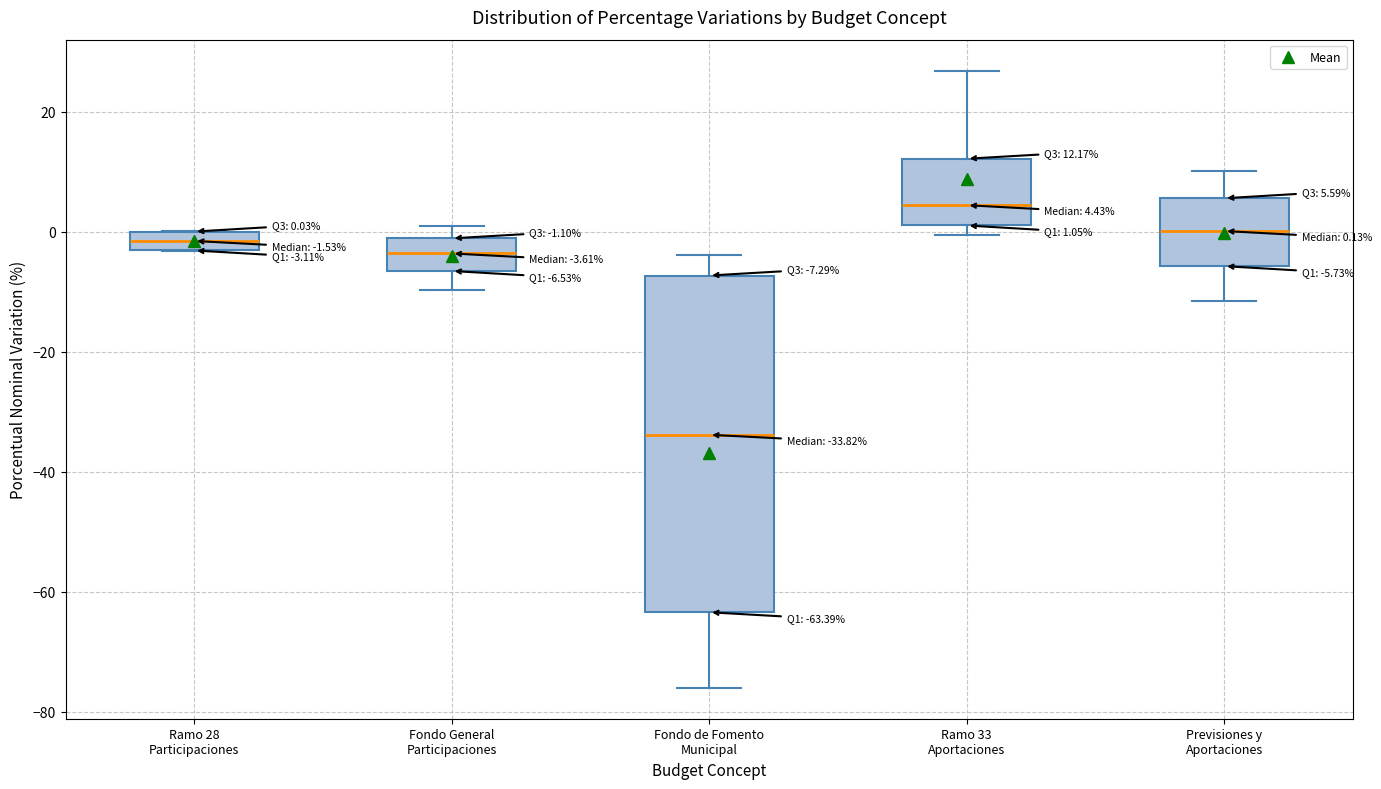

Which box is the tallest, from its lower edge to its upper edge?

Fondo de Fomento Municipal